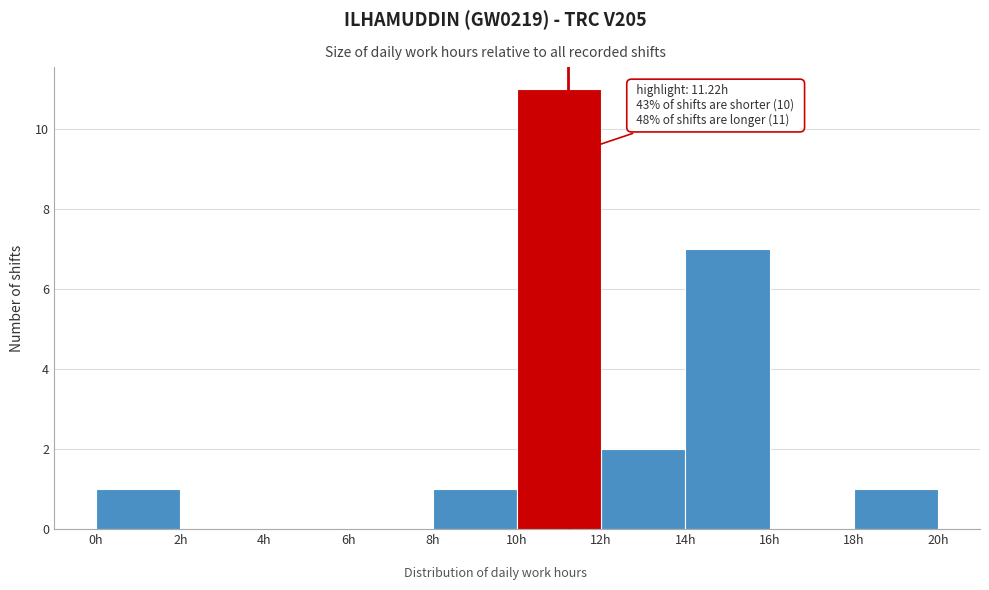

Which range on the x-axis has the tallest bar?

10 to 12